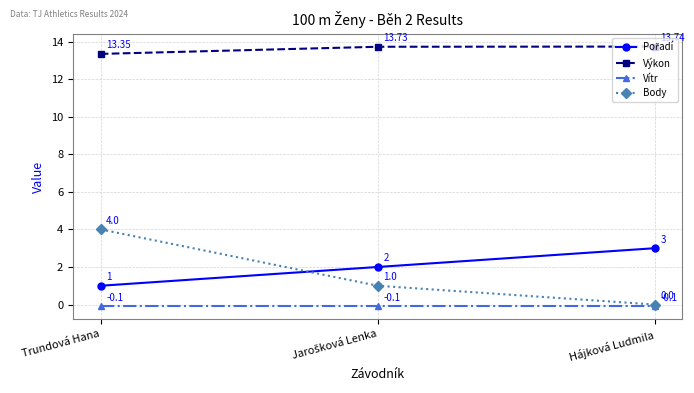

Is it true that Vítr equals -0.1 at Trundová Hana?

True